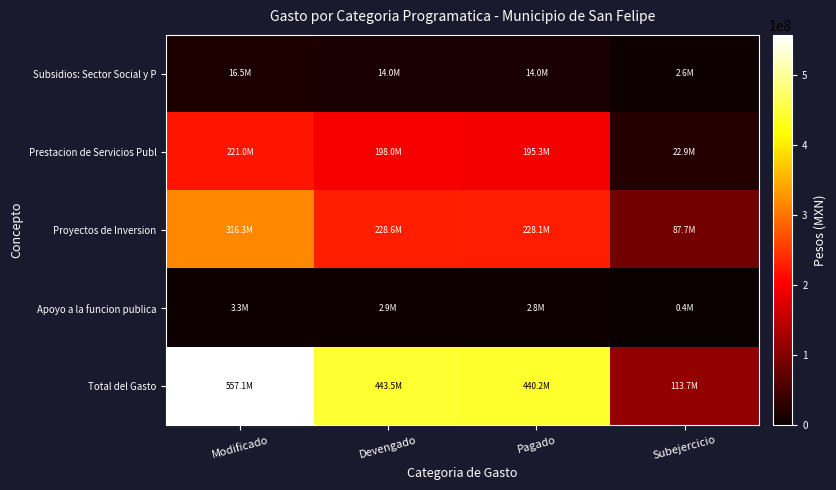

Reading left to right, extract all data points from this chart.

Subsidios: Sector Social y P: Modificado=16529542.2	Devengado=13950005.7	Pagado=13950005.7	Subejercicio=2579536.4
Prestacion de Servicios Publ: Modificado=220990878.4	Devengado=198041245.6	Pagado=195335201.6	Subejercicio=22949632.9
Proyectos de Inversion: Modificado=316294946.0	Devengado=228567541.8	Pagado=228073299.9	Subejercicio=87727404.2
Apoyo a la funcion publica: Modificado=3324245.2	Devengado=2906491.1	Pagado=2842141.1	Subejercicio=417754.1
Total del Gasto: Modificado=557139611.8	Devengado=443465284.2	Pagado=440200648.4	Subejercicio=113674327.6